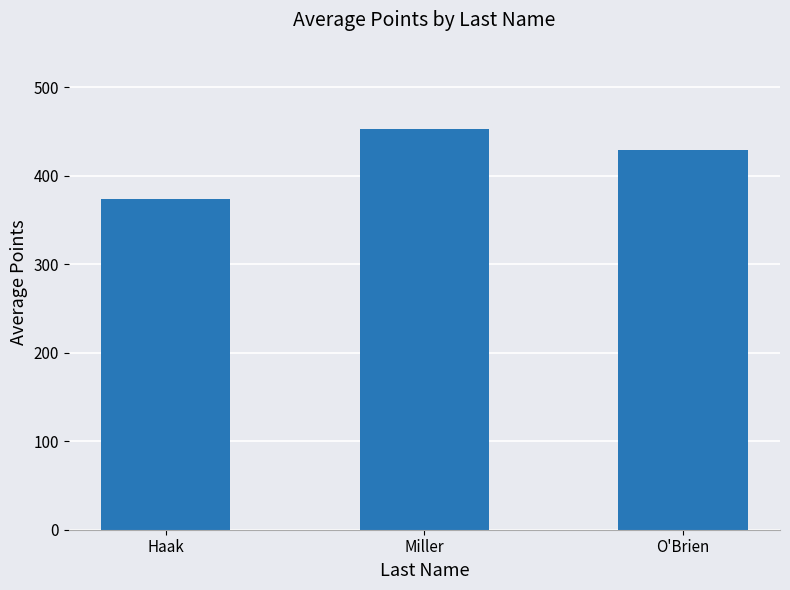

Rank the categories by value from highest to lowest.

Miller, O'Brien, Haak